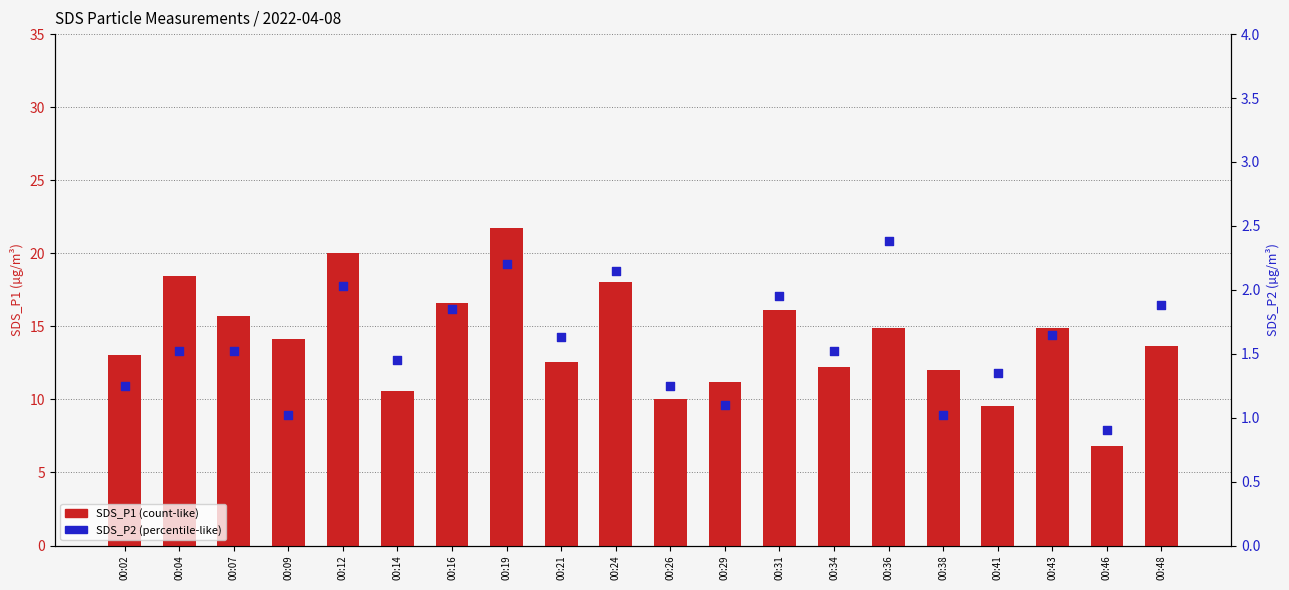

Is the value of SDS_P2 at 00:24 greater than the value of SDS_P1 at 00:26?

No